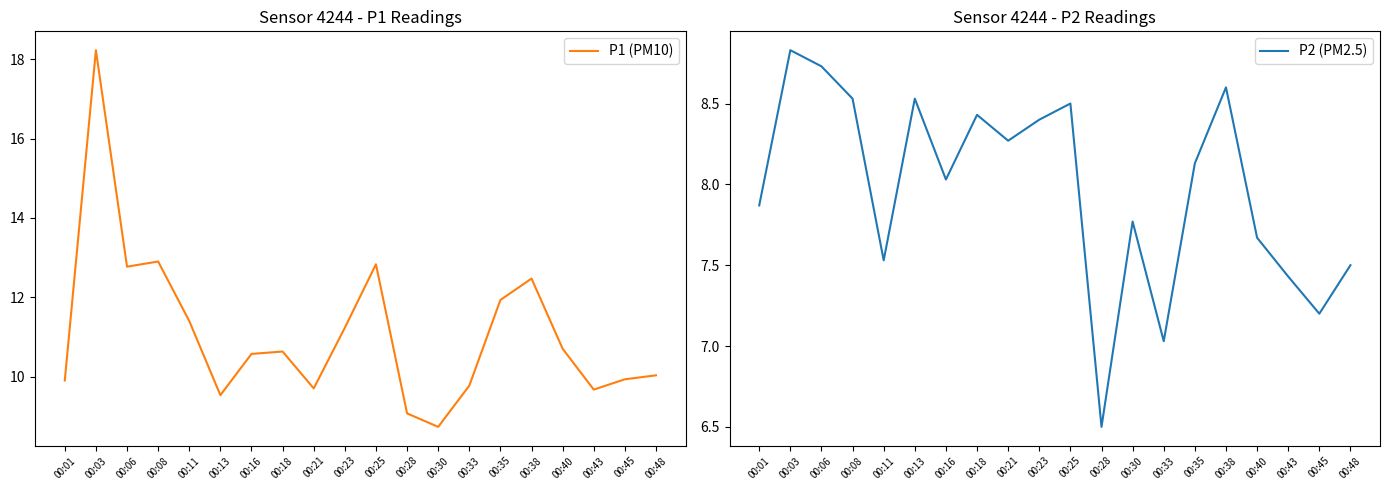

Rank the series by their maximum value, from highest to lowest.

P1 (PM10), P2 (PM2.5)